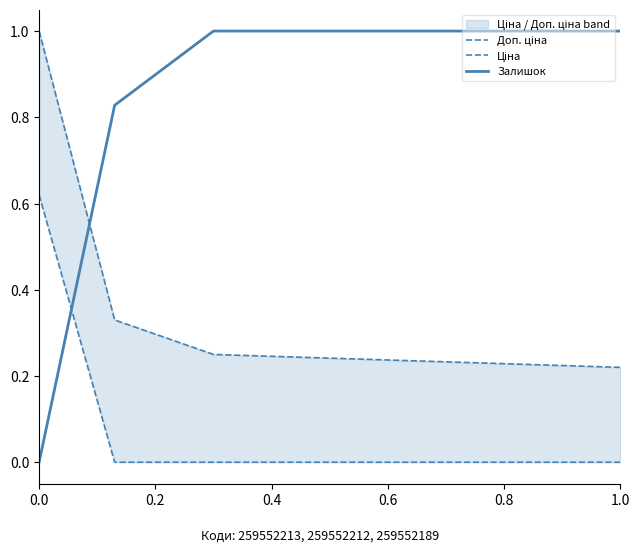

What is the value of the Доп. ціна point at the 2nd from the left?

0.3